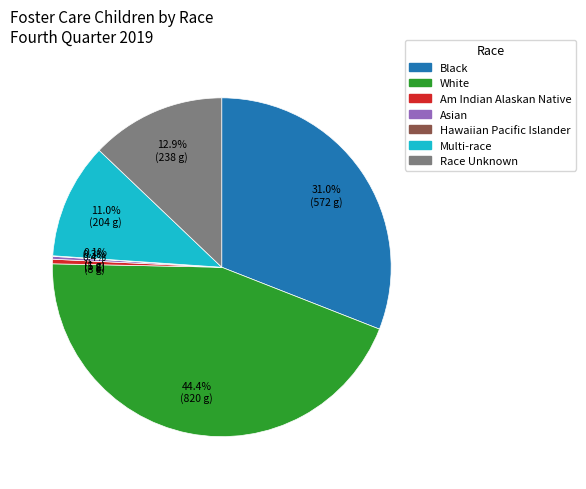

What is the largest slice in the pie chart?

White